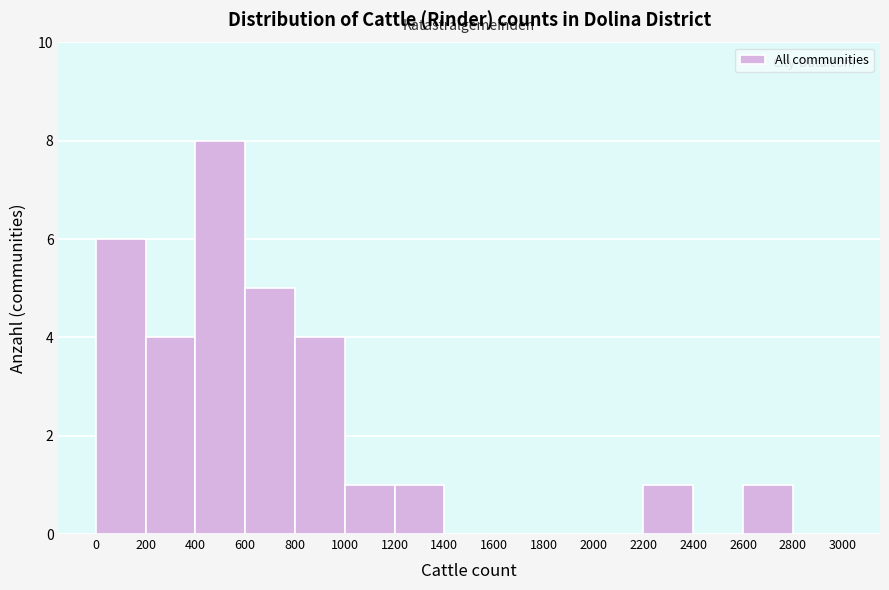

How tall is the bar that spans 0 to 200 on the x-axis? The values are not printed on the chart, so give them approximately, as read against the axis.

6